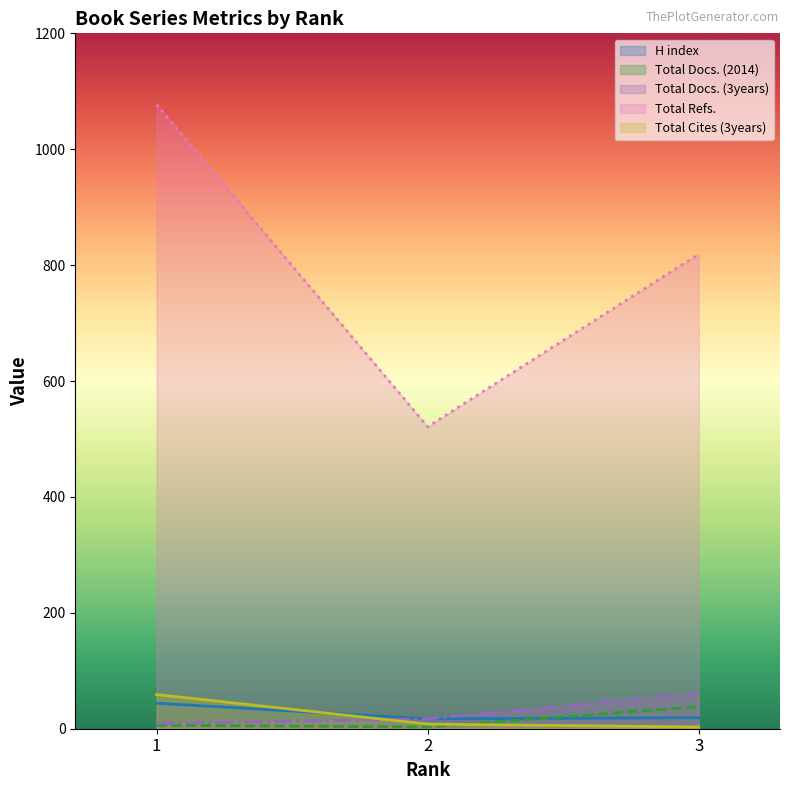

Reading left to right, what are all the values shown in this chart?

H index: 44	17	19
Total Docs. (2014): 6	3	38
Total Docs. (3years): 9	17	61
Total Refs.: 1077	521	819
Total Cites (3years): 59	8	3